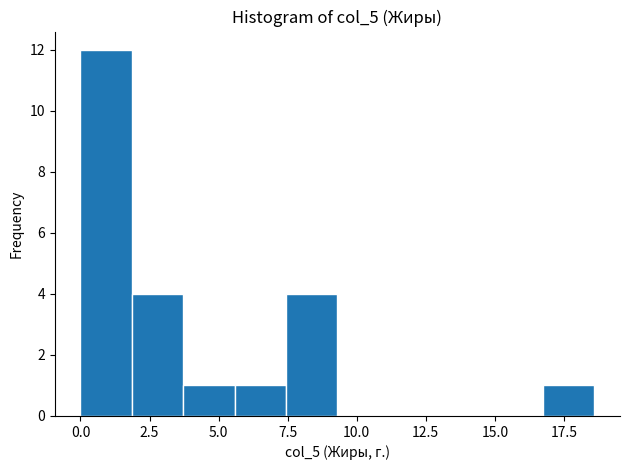

Read against the x-axis, roughly where is the centre of the tallest bar?

1.0